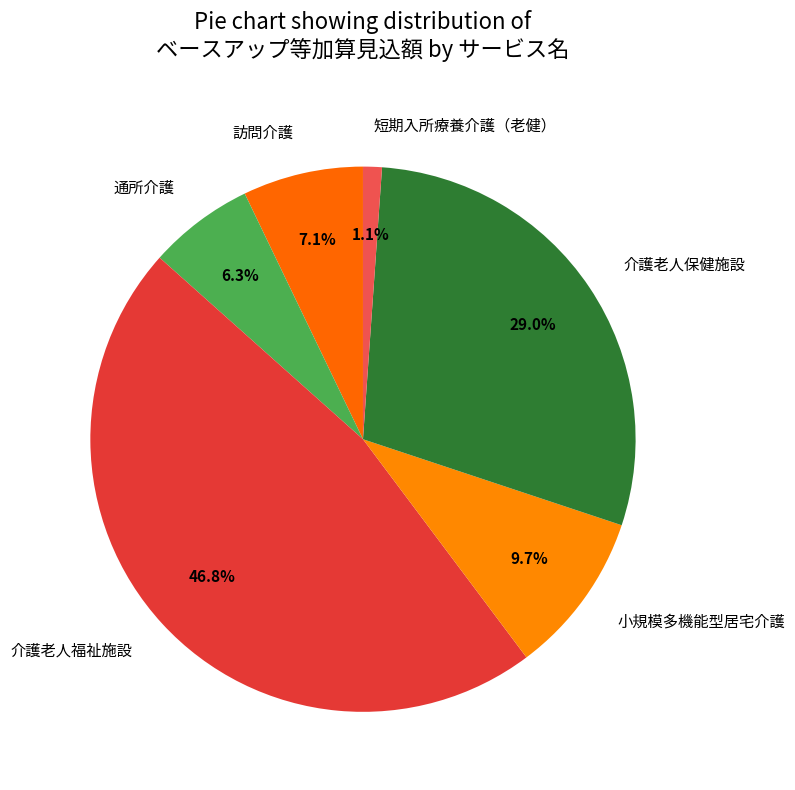

What is the total percentage of 小規模多機能型居宅介護 and 短期入所療養介護（老健）?

10.8%